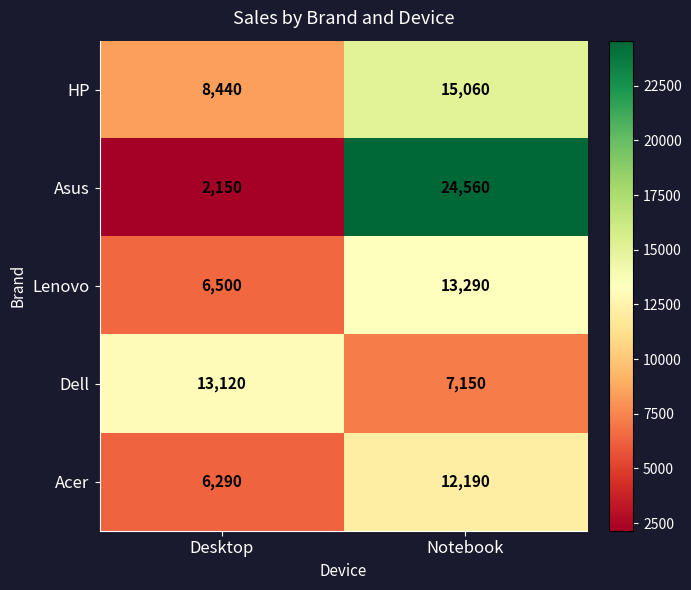

How many data points in HP are less than 15060?

1